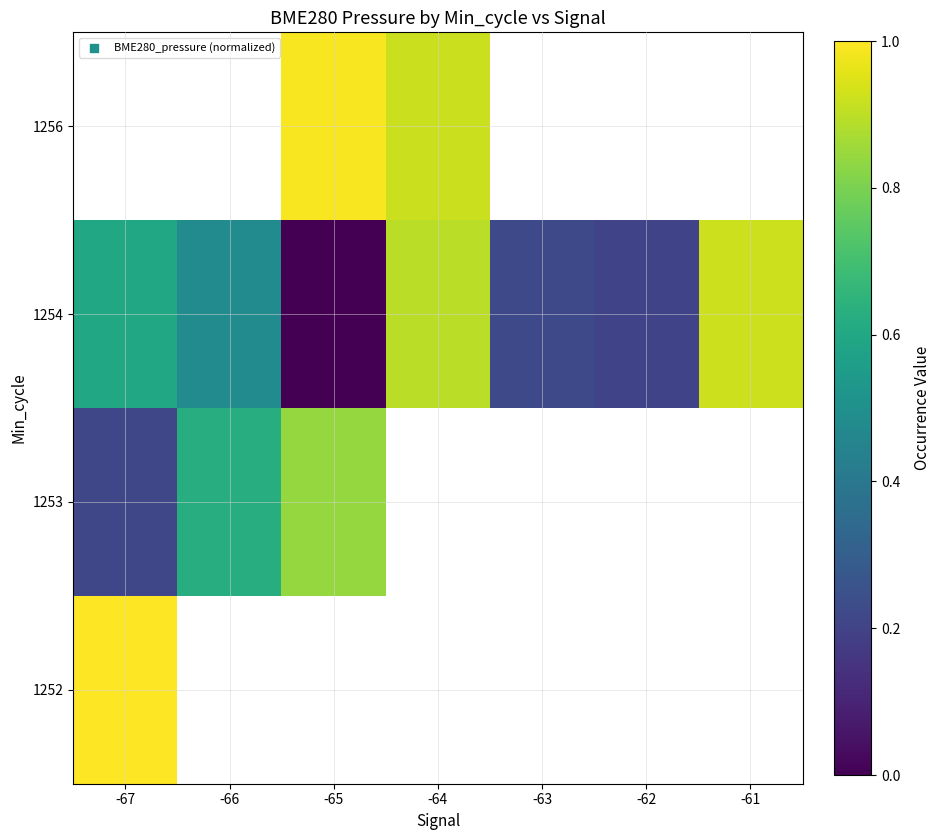

Which has a higher value, -65 or -64?

-64